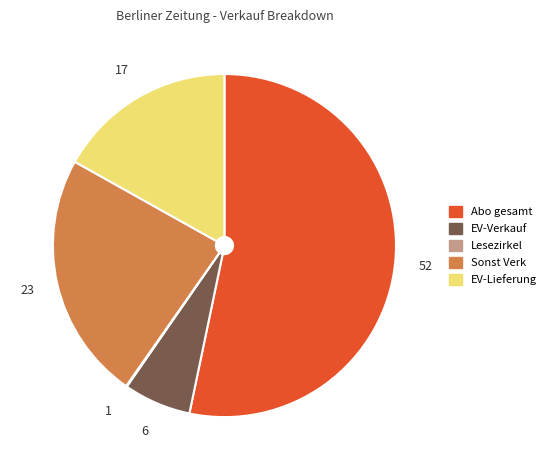

Which has a higher value, EV-Lieferung or Sonst Verk?

Sonst Verk